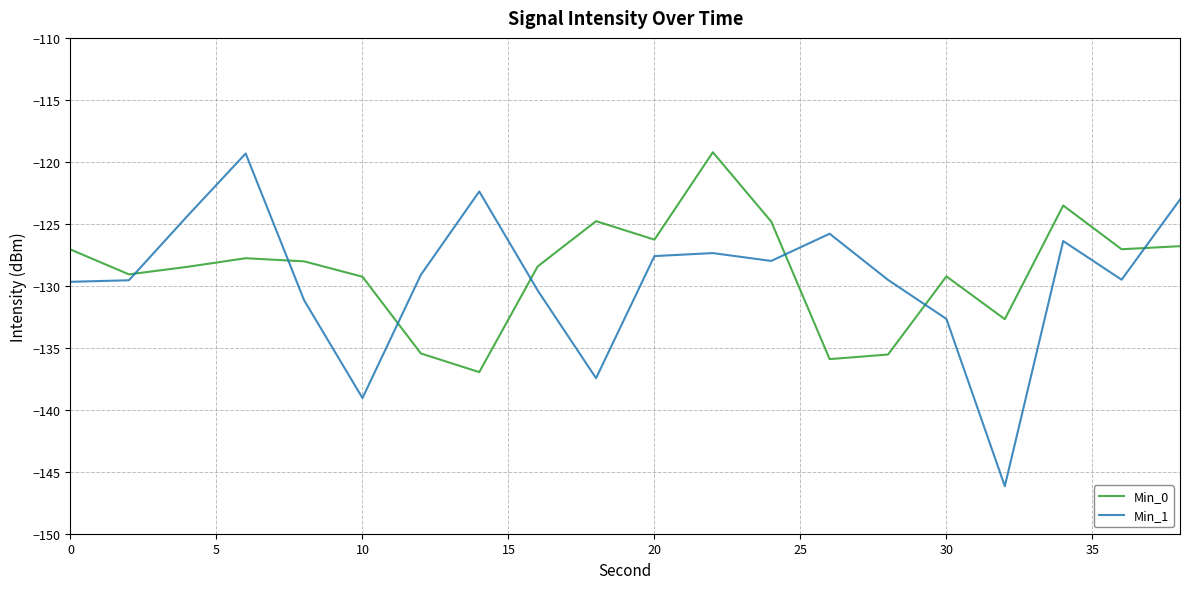

What is the difference between the maximum and minimum values in the Min_0 series?

17.7